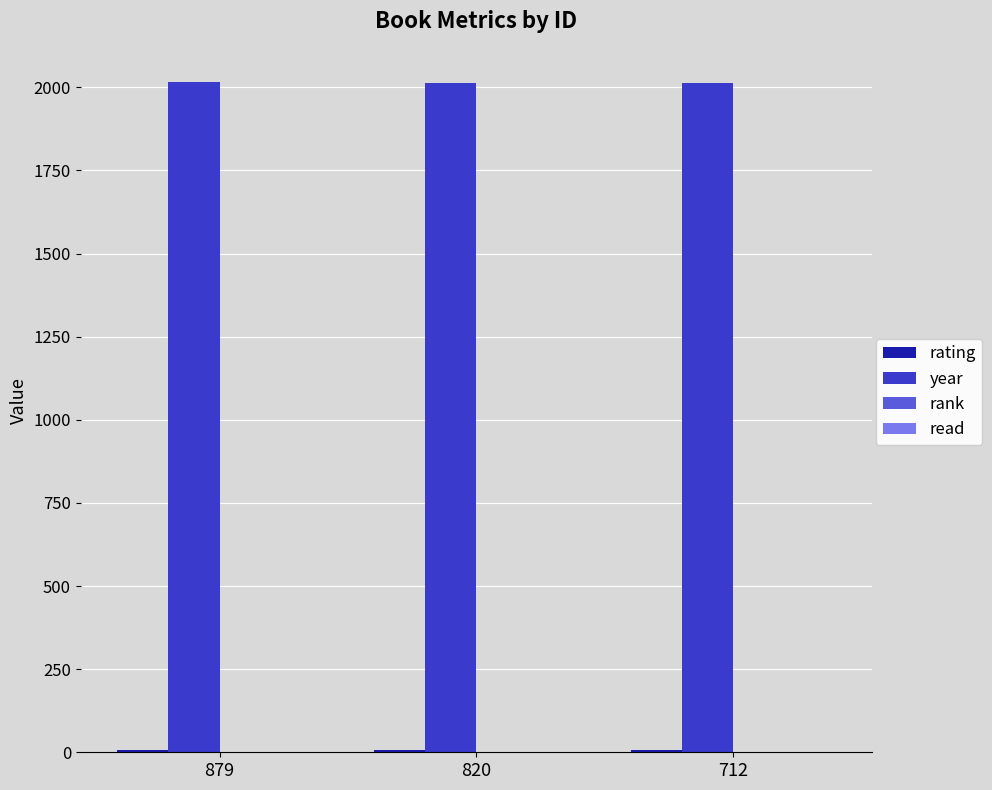

The value of year at 820 is 2014. True or false?

True